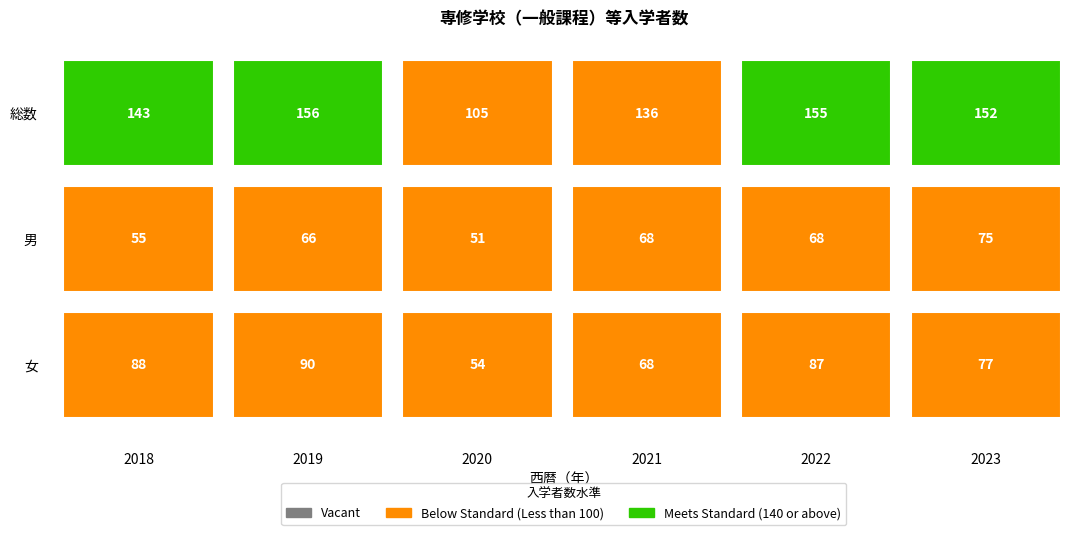

What is the difference between the 女 values at 2 and 0?

34